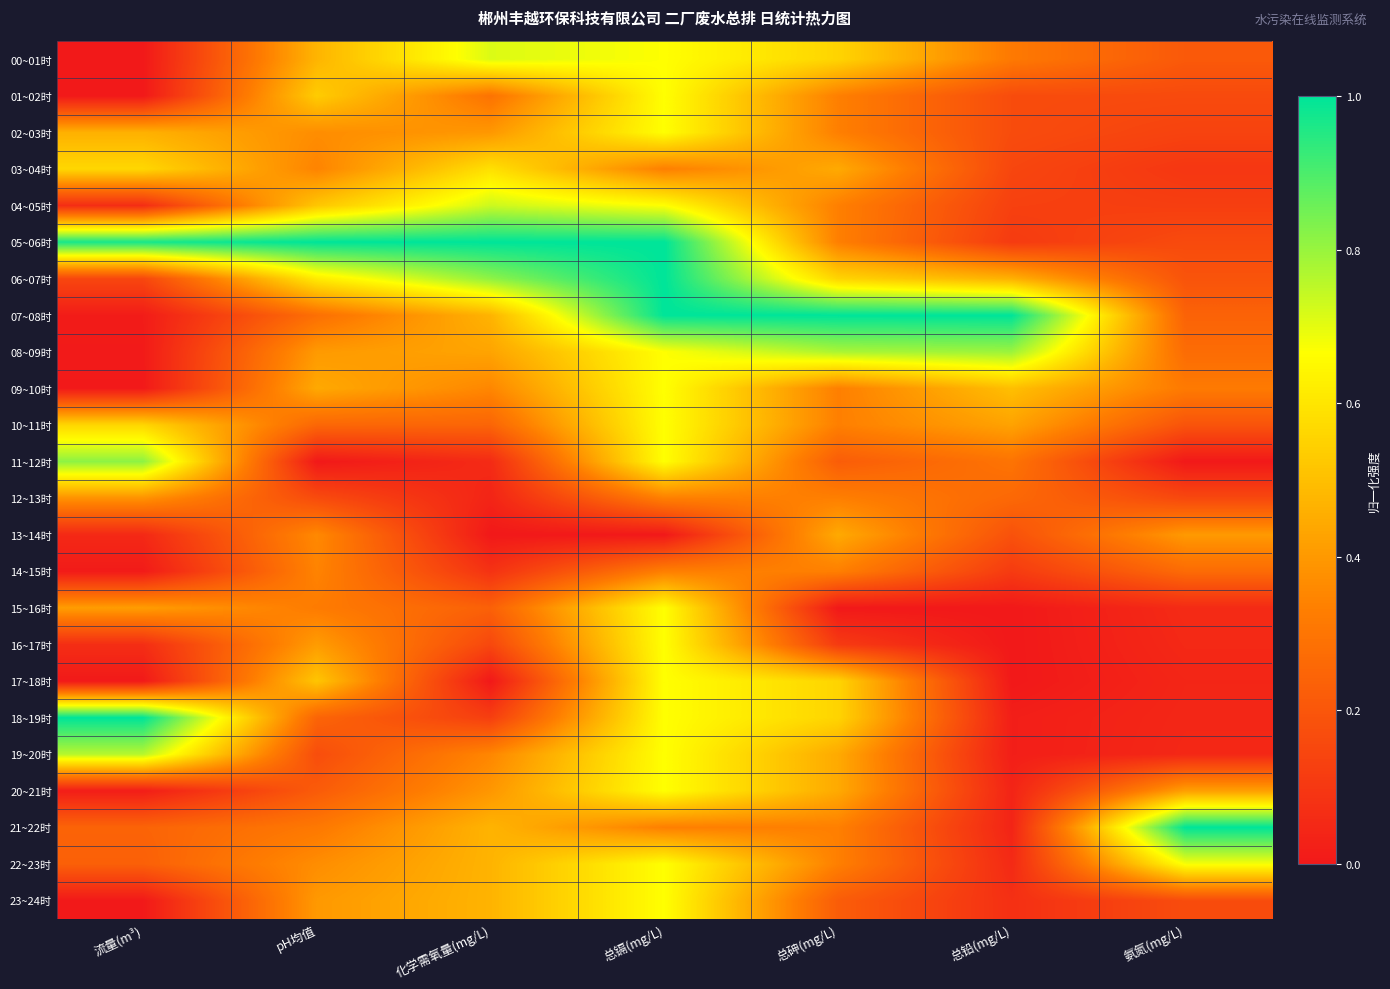

Reading left to right, transcribe all the data shown in this chart.

00~01时: 流量(m³)=0.0	pH均值=0.5	化学需氧量(mg/L)=0.7	总镉(mg/L)=0.7	总砷(mg/L)=0.6	总铅(mg/L)=0.3	氨氮(mg/L)=0.2
01~02时: 流量(m³)=0.0	pH均值=0.5	化学需氧量(mg/L)=0.3	总镉(mg/L)=0.7	总砷(mg/L)=0.3	总铅(mg/L)=0.2	氨氮(mg/L)=0.2
02~03时: 流量(m³)=0.5	pH均值=0.4	化学需氧量(mg/L)=0.4	总镉(mg/L)=0.7	总砷(mg/L)=0.3	总铅(mg/L)=0.2	氨氮(mg/L)=0.1
03~04时: 流量(m³)=0.6	pH均值=0.3	化学需氧量(mg/L)=0.6	总镉(mg/L)=0.3	总砷(mg/L)=0.4	总铅(mg/L)=0.1	氨氮(mg/L)=0.1
04~05时: 流量(m³)=0.1	pH均值=0.5	化学需氧量(mg/L)=0.7	总镉(mg/L)=0.7	总砷(mg/L)=0.3	总铅(mg/L)=0.1	氨氮(mg/L)=0.1
05~06时: 流量(m³)=1.0	pH均值=1.0	化学需氧量(mg/L)=1.0	总镉(mg/L)=1.0	总砷(mg/L)=0.3	总铅(mg/L)=0.1	氨氮(mg/L)=0.2
06~07时: 流量(m³)=0.2	pH均值=0.6	化学需氧量(mg/L)=0.8	总镉(mg/L)=1.0	总砷(mg/L)=0.6	总铅(mg/L)=0.5	氨氮(mg/L)=0.2
07~08时: 流量(m³)=0.0	pH均值=0.3	化学需氧量(mg/L)=0.5	总镉(mg/L)=1.0	总砷(mg/L)=1.0	总铅(mg/L)=1.0	氨氮(mg/L)=0.2
08~09时: 流量(m³)=0.0	pH均值=0.4	化学需氧量(mg/L)=0.4	总镉(mg/L)=0.7	总砷(mg/L)=0.8	总铅(mg/L)=0.8	氨氮(mg/L)=0.3
09~10时: 流量(m³)=0.0	pH均值=0.4	化学需氧量(mg/L)=0.4	总镉(mg/L)=0.7	总砷(mg/L)=0.3	总铅(mg/L)=0.5	氨氮(mg/L)=0.3
10~11时: 流量(m³)=0.6	pH均值=0.3	化学需氧量(mg/L)=0.2	总镉(mg/L)=0.7	总砷(mg/L)=0.3	总铅(mg/L)=0.4	氨氮(mg/L)=0.2
11~12时: 流量(m³)=0.8	pH均值=0.0	化学需氧量(mg/L)=0.1	总镉(mg/L)=0.7	总砷(mg/L)=0.2	总铅(mg/L)=0.3	氨氮(mg/L)=0.0
12~13时: 流量(m³)=0.4	pH均值=0.2	化学需氧量(mg/L)=0.0	总镉(mg/L)=0.3	总砷(mg/L)=0.3	总铅(mg/L)=0.3	氨氮(mg/L)=0.2
13~14时: 流量(m³)=0.1	pH均值=0.4	化学需氧量(mg/L)=0.0	总镉(mg/L)=0.0	总砷(mg/L)=0.4	总铅(mg/L)=0.2	氨氮(mg/L)=0.4
14~15时: 流量(m³)=0.0	pH均值=0.3	化学需氧量(mg/L)=0.1	总镉(mg/L)=0.3	总砷(mg/L)=0.3	总铅(mg/L)=0.1	氨氮(mg/L)=0.3
15~16时: 流量(m³)=0.4	pH均值=0.3	化学需氧量(mg/L)=0.2	总镉(mg/L)=0.7	总砷(mg/L)=0.0	总铅(mg/L)=0.0	氨氮(mg/L)=0.1
16~17时: 流量(m³)=0.1	pH均值=0.4	化学需氧量(mg/L)=0.2	总镉(mg/L)=0.7	总砷(mg/L)=0.1	总铅(mg/L)=0.0	氨氮(mg/L)=0.1
17~18时: 流量(m³)=0.0	pH均值=0.5	化学需氧量(mg/L)=0.0	总镉(mg/L)=0.7	总砷(mg/L)=0.6	总铅(mg/L)=0.0	氨氮(mg/L)=0.0
18~19时: 流量(m³)=1.0	pH均值=0.2	化学需氧量(mg/L)=0.1	总镉(mg/L)=0.7	总砷(mg/L)=0.6	总铅(mg/L)=0.0	氨氮(mg/L)=0.0
19~20时: 流量(m³)=0.8	pH均值=0.2	化学需氧量(mg/L)=0.4	总镉(mg/L)=0.7	总砷(mg/L)=0.4	总铅(mg/L)=0.0	氨氮(mg/L)=0.0
20~21时: 流量(m³)=0.0	pH均值=0.2	化学需氧量(mg/L)=0.4	总镉(mg/L)=0.7	总砷(mg/L)=0.4	总铅(mg/L)=0.0	氨氮(mg/L)=0.4
21~22时: 流量(m³)=0.2	pH均值=0.3	化学需氧量(mg/L)=0.5	总镉(mg/L)=0.3	总砷(mg/L)=0.3	总铅(mg/L)=0.0	氨氮(mg/L)=1.0
22~23时: 流量(m³)=0.2	pH均值=0.4	化学需氧量(mg/L)=0.5	总镉(mg/L)=0.7	总砷(mg/L)=0.3	总铅(mg/L)=0.1	氨氮(mg/L)=0.7
23~24时: 流量(m³)=0.0	pH均值=0.4	化学需氧量(mg/L)=0.5	总镉(mg/L)=0.7	总砷(mg/L)=0.2	总铅(mg/L)=0.1	氨氮(mg/L)=0.2